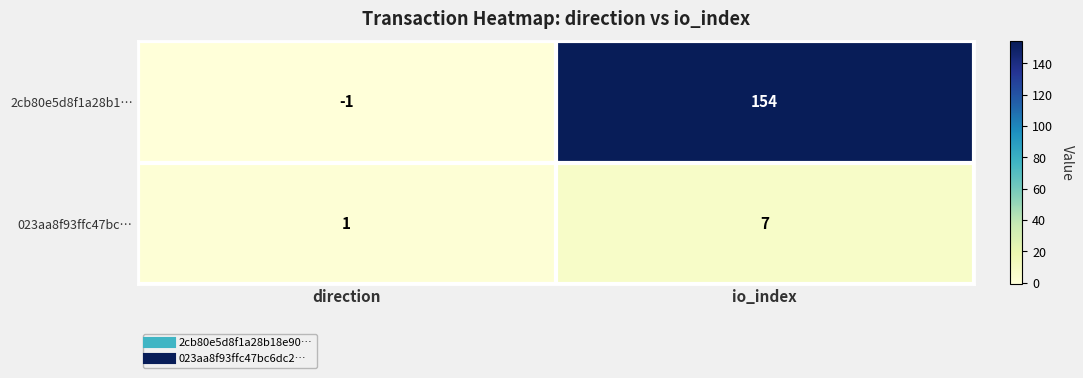

What is the average value of the 023aa8f93ffc47bc… series?

4